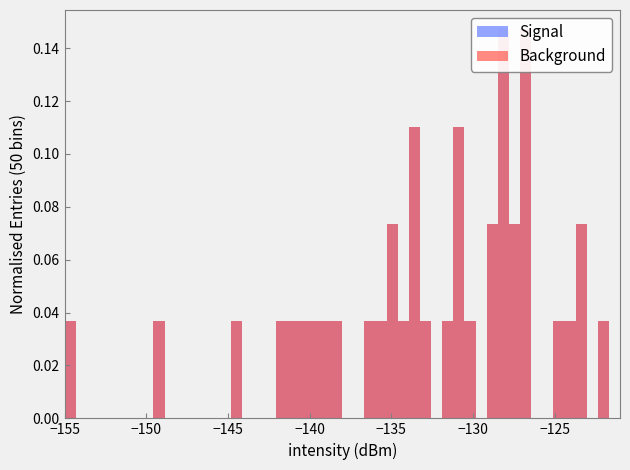

What is the average value of the Signal series?

-132.5